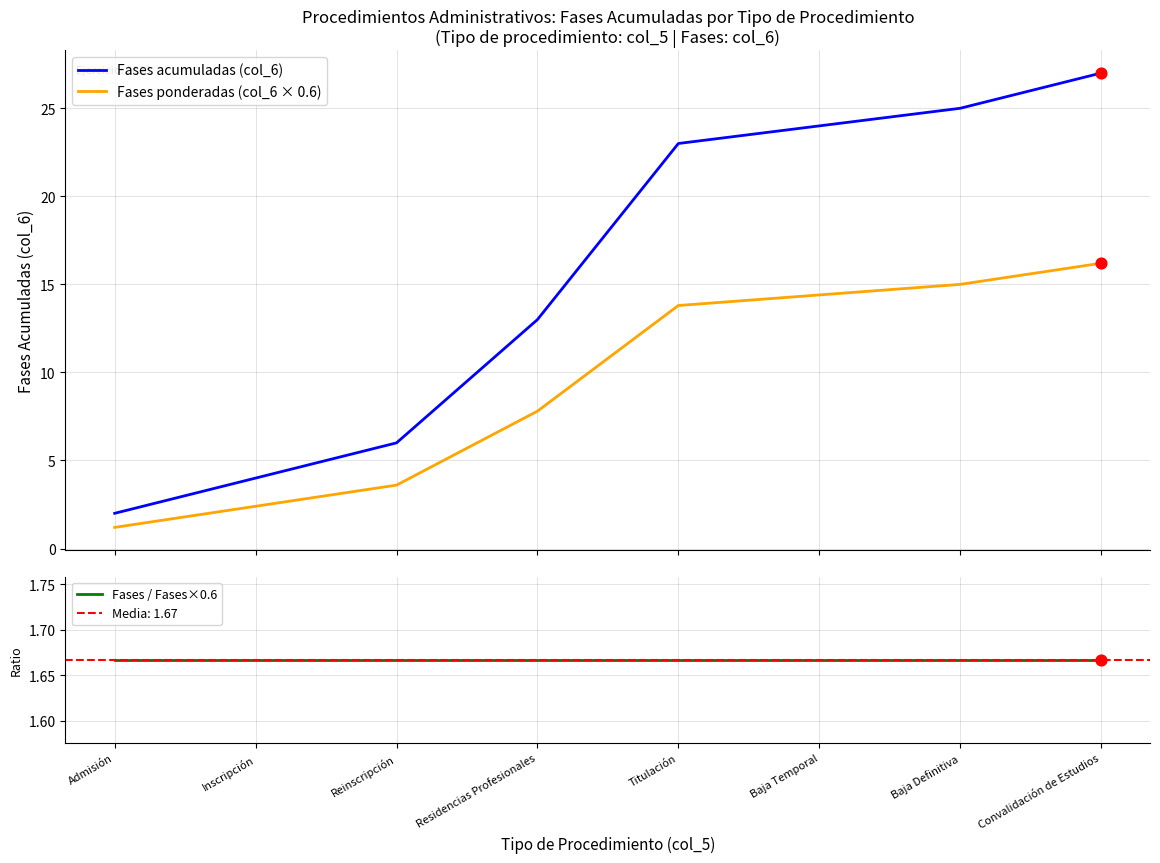

Which series reaches the minimum Y coordinate?

Fases ponderadas (col_6 × 0.6)